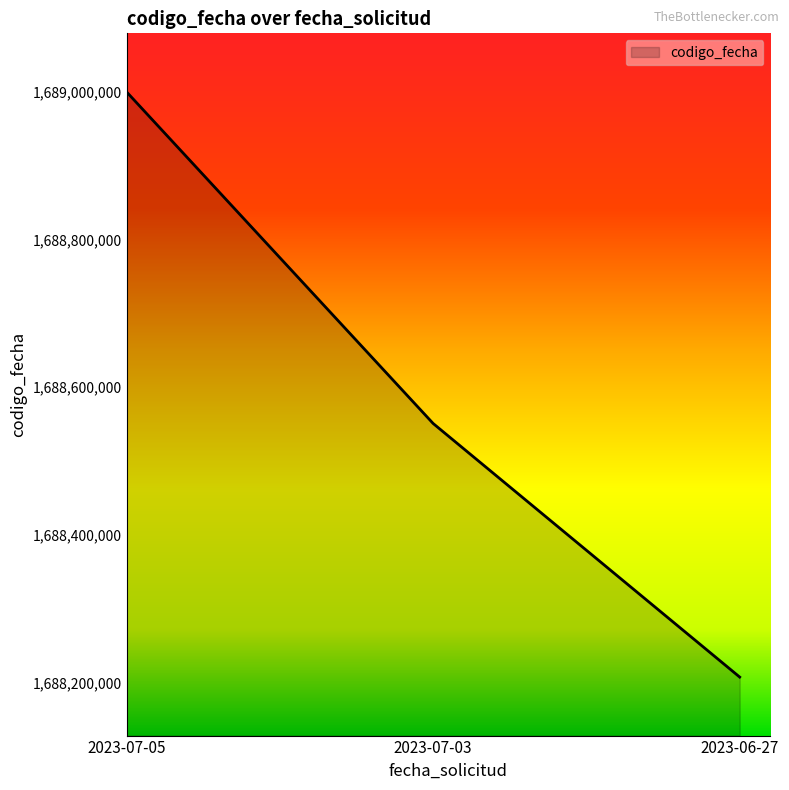

How many values are below 1688550851?

1